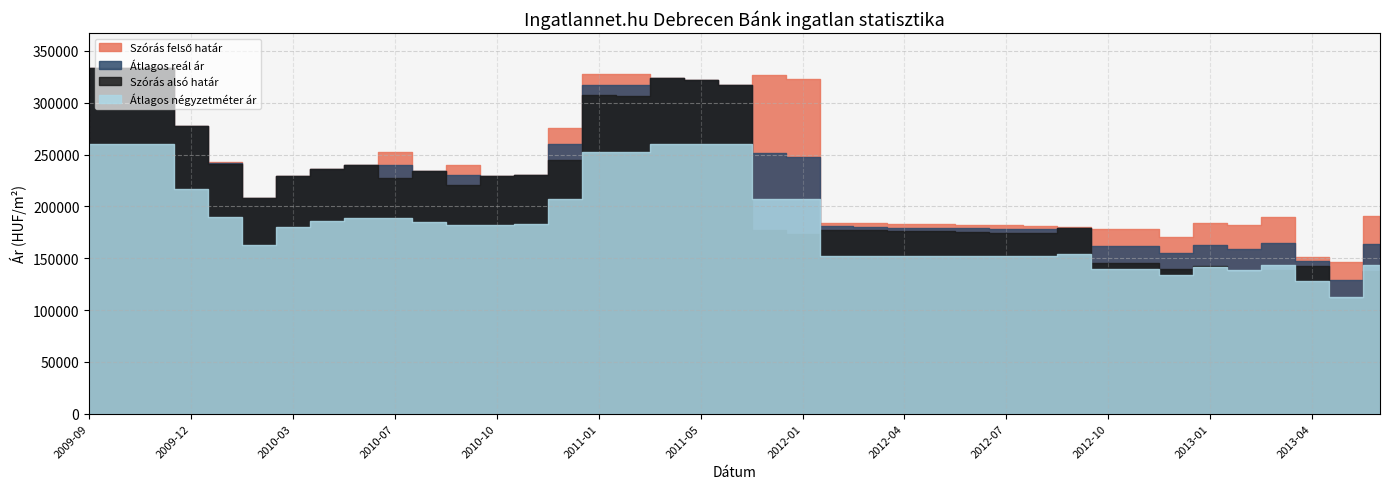

At which label is Átlagos reál ár closest to 231242?

2010-11